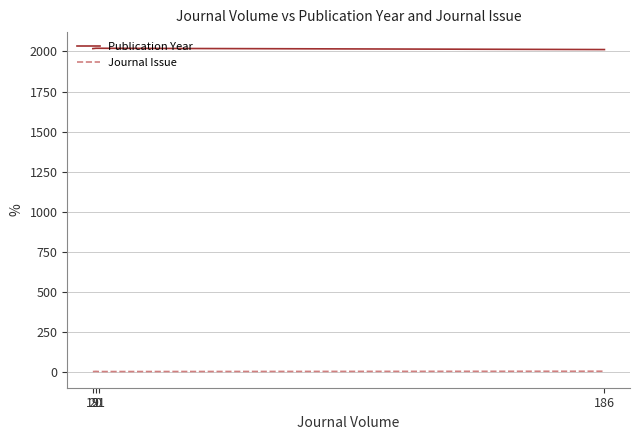

What is the sum of all Journal Issue values?

7